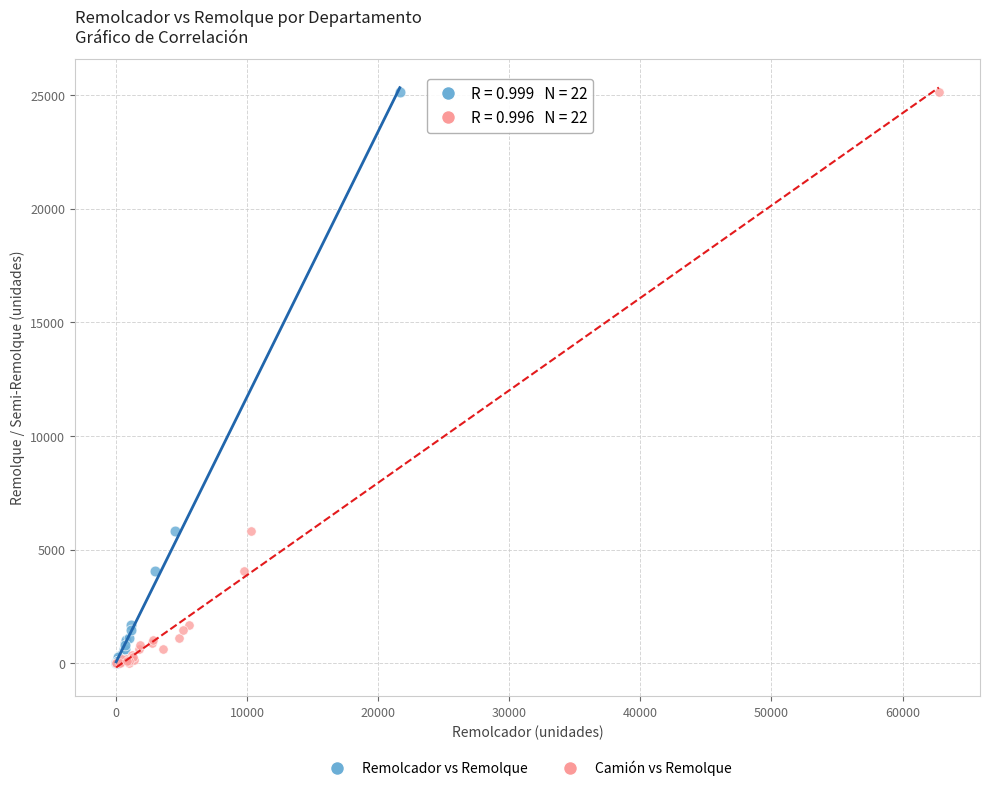

What are all the series names shown in the legend?

Remolcador vs Remolque, Camión vs Remolque